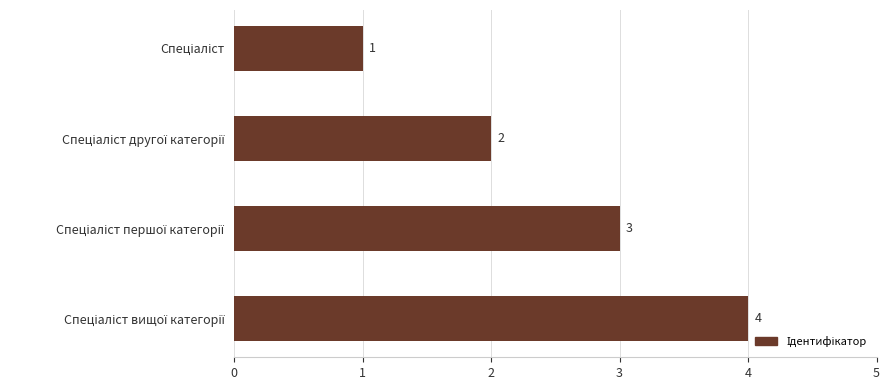

What is the minimum value shown in the chart?

1